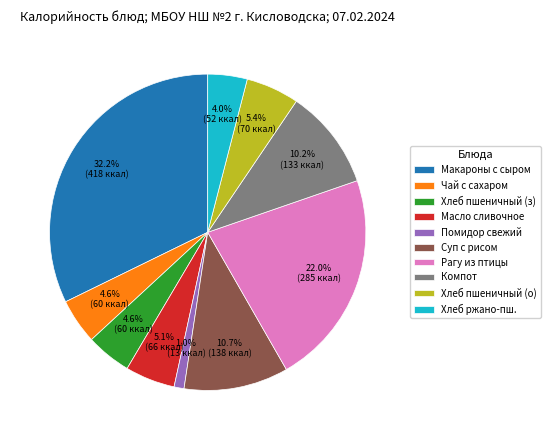

To the nearest percent, what is the difference between the Помидор свежий and Рагу из птицы slice percentages?

21%